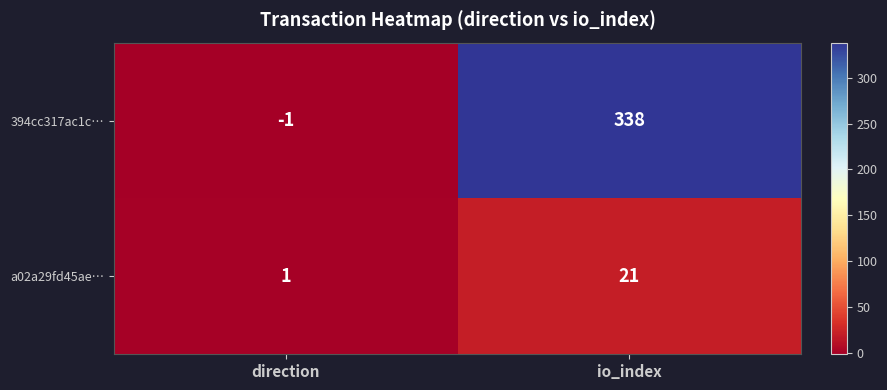

How many categories are shown in the chart?

2